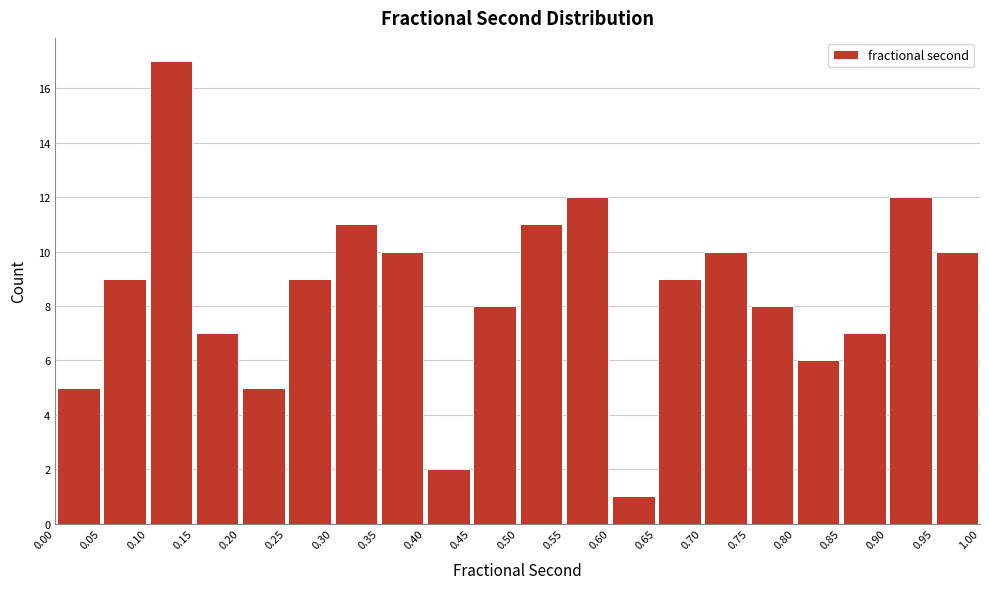

Reading left to right, list every bar in this chart as the range it spans on the x-axis followed by its height. The values are not printed on the chart, so give them approximately, as read against the axis.

0.00 to 0.05: 5
0.05 to 0.10: 9
0.10 to 0.15: 17
0.15 to 0.20: 7
0.20 to 0.25: 5
0.25 to 0.30: 9
0.30 to 0.35: 11
0.35 to 0.40: 10
0.40 to 0.45: 2
0.45 to 0.50: 8
0.50 to 0.55: 11
0.55 to 0.60: 12
0.60 to 0.65: 1
0.65 to 0.70: 9
0.70 to 0.75: 10
0.75 to 0.80: 8
0.80 to 0.85: 6
0.85 to 0.90: 7
0.90 to 0.95: 12
0.95 to 1.00: 10